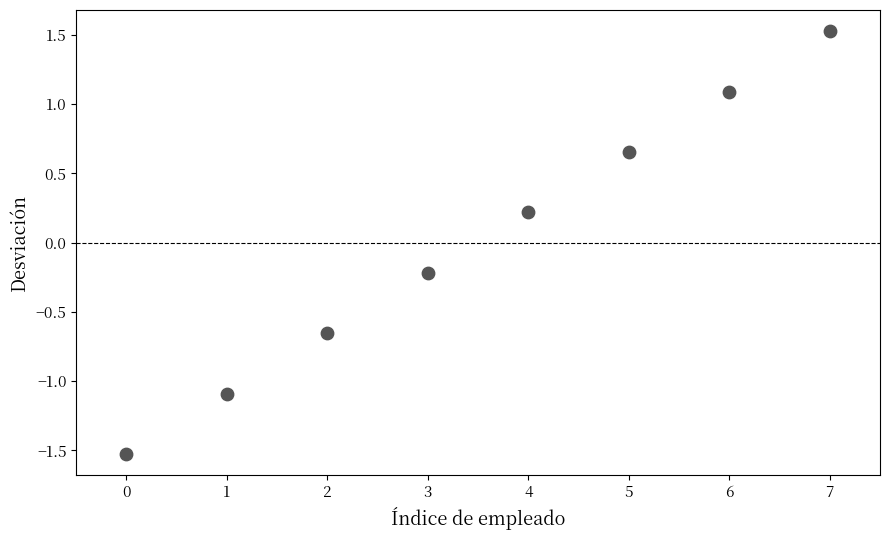

What is the range of Y values (max minus min)?

3.1